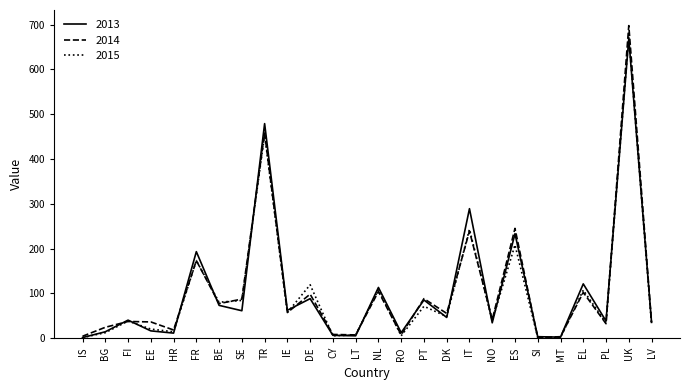

Where is the first local minimum for 2015?

HR